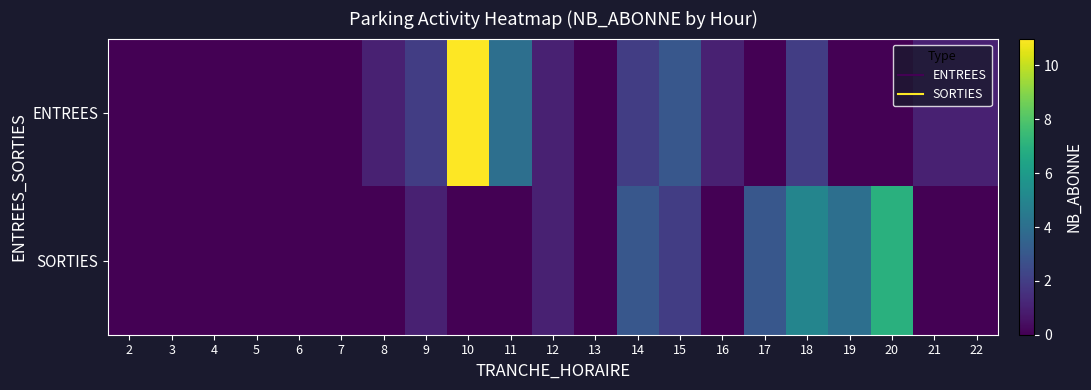

At which category does the chart reach its peak across all series?

10